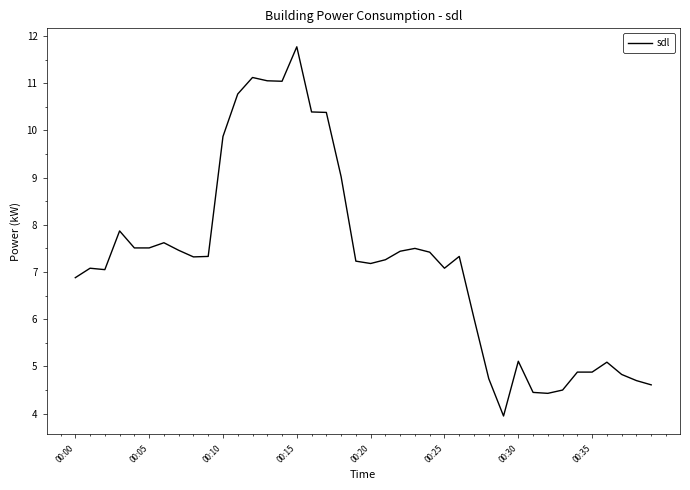

What is the minimum value shown in the chart?

4.0